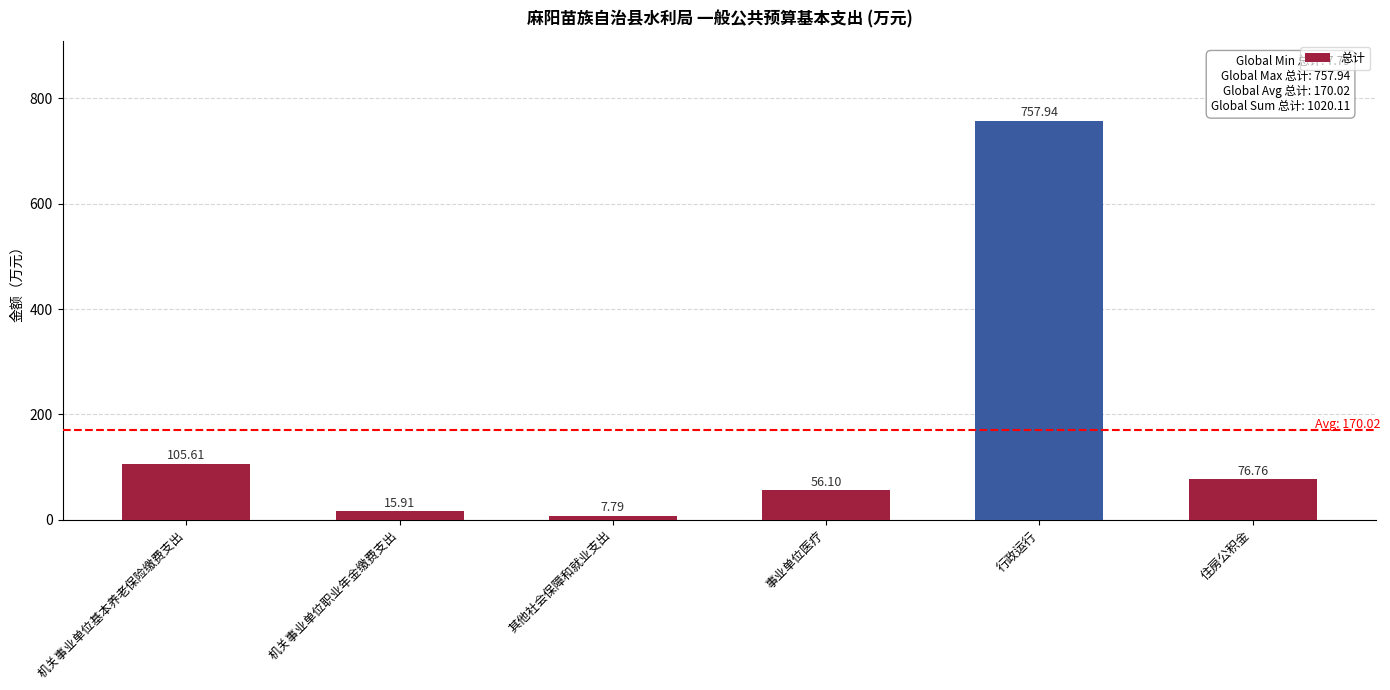

What is the smallest value displayed?

7.8